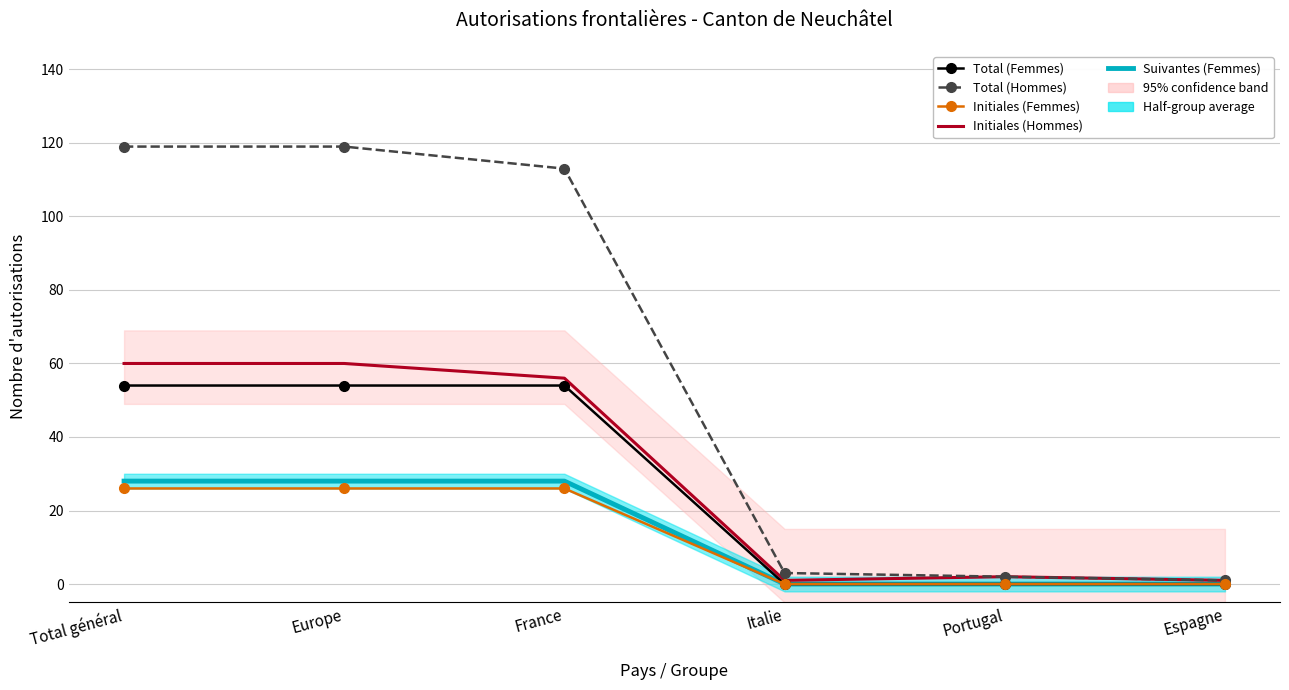

True or false: Initiales (Femmes) and Total (Femmes) intersect in this chart.

False